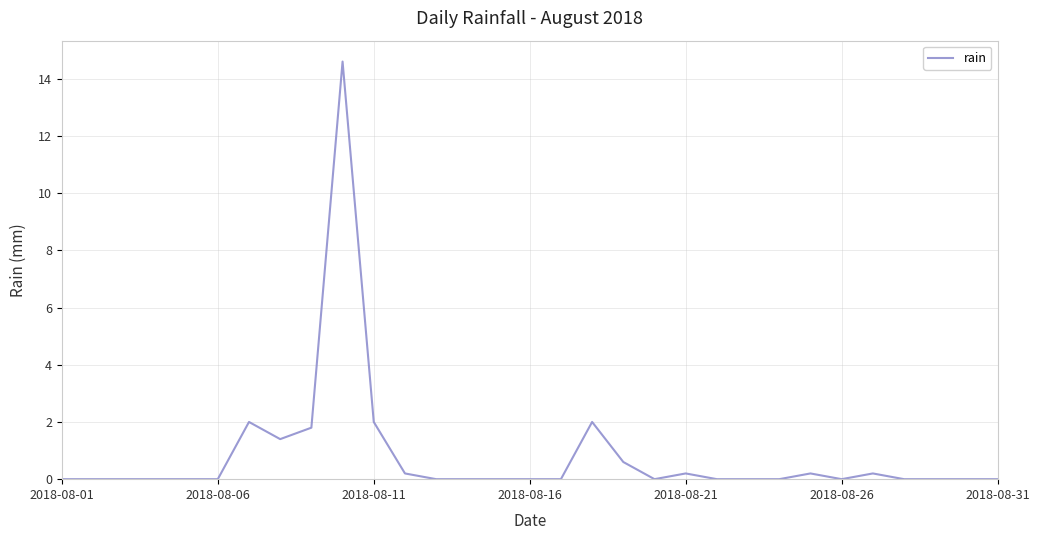

What is the difference between the maximum and minimum values?

14.6